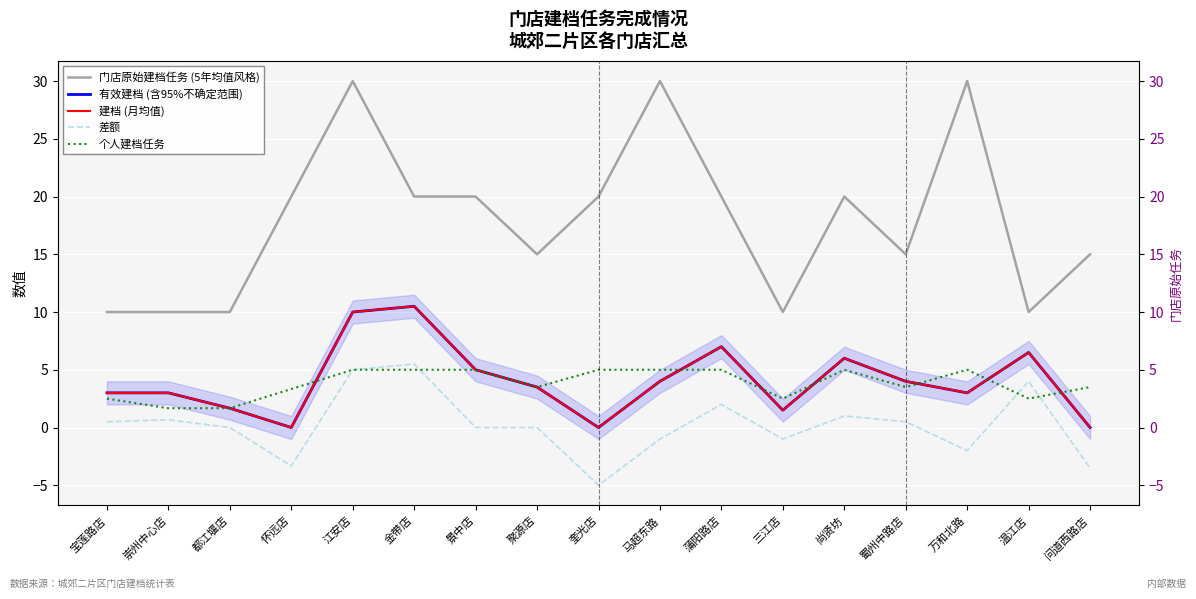

The value of 门店原始建档任务 (5年均值风格) at 万和北路 is 30.0. True or false?

True